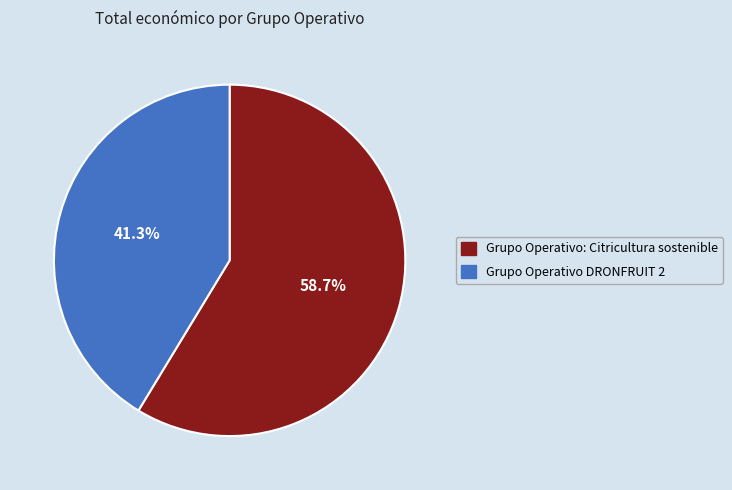

What percentage is the Grupo Operativo: Citricultura sostenible slice, to the nearest percent?

59%